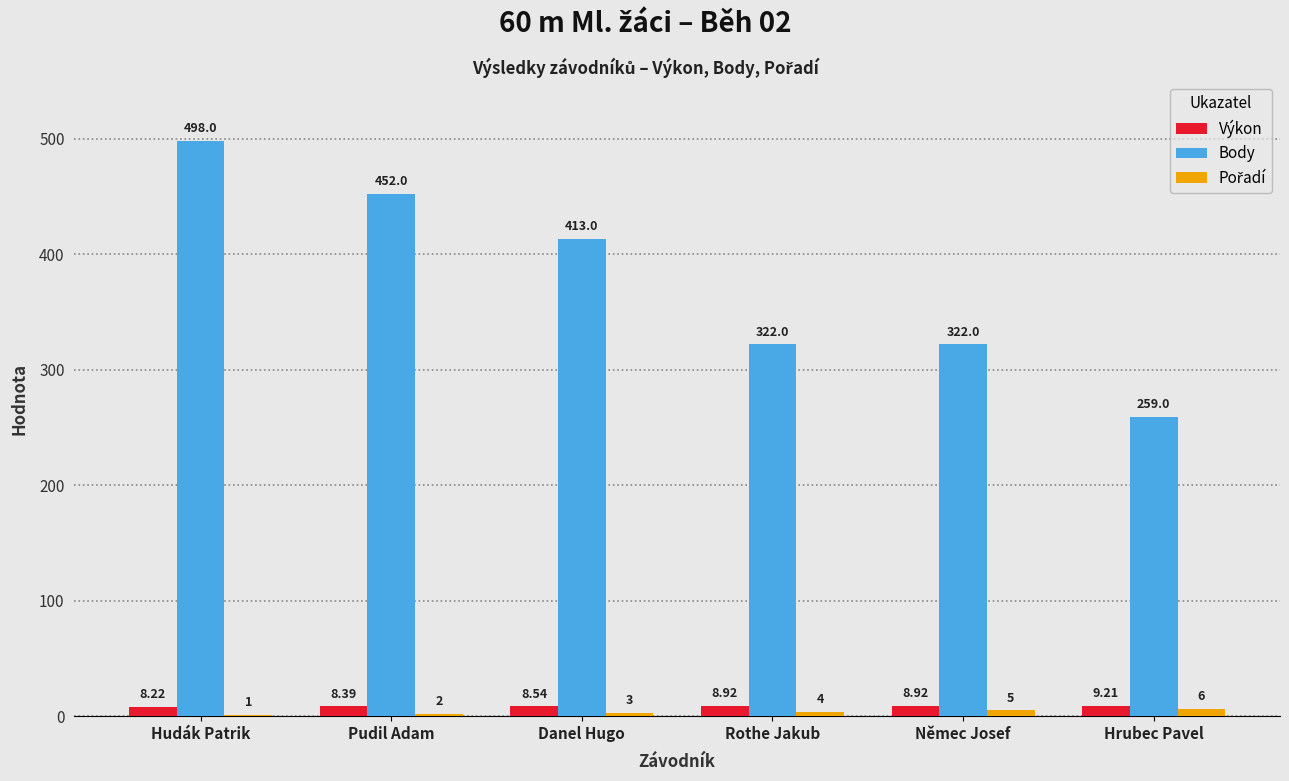

Which category has the highest value in the Body series?

Hudák Patrik